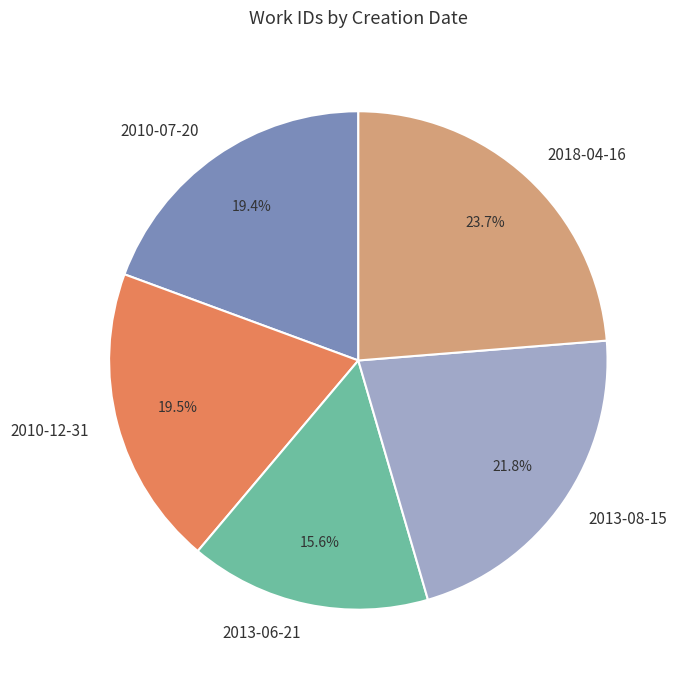

To the nearest percent, what is the combined percentage of 2018-04-16 and 2010-12-31?

43%